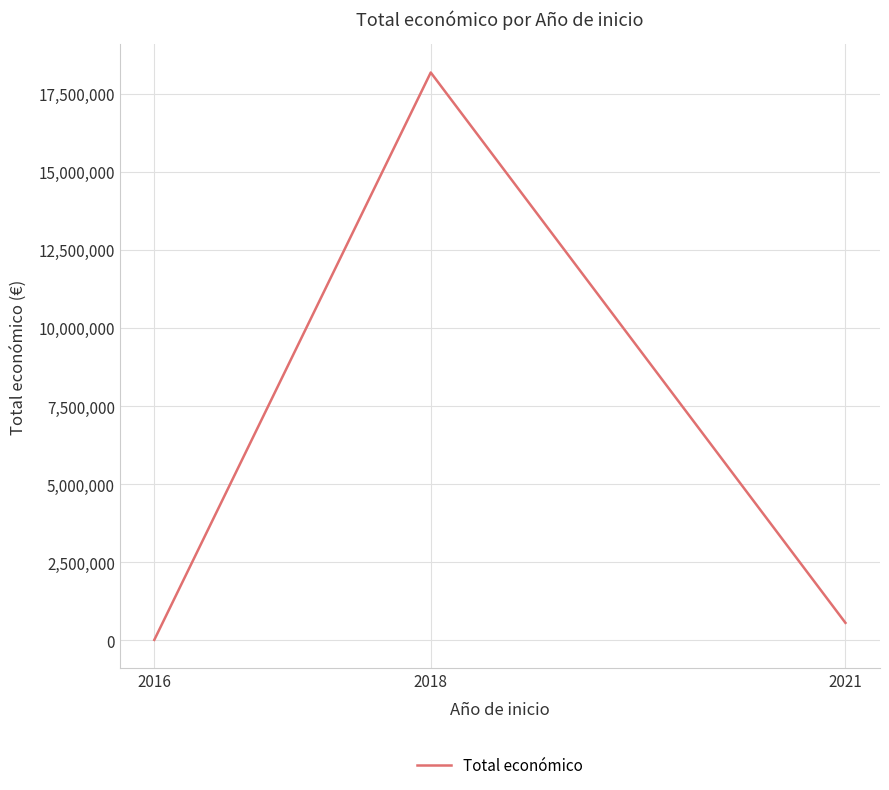

How many values are below 564758?

1